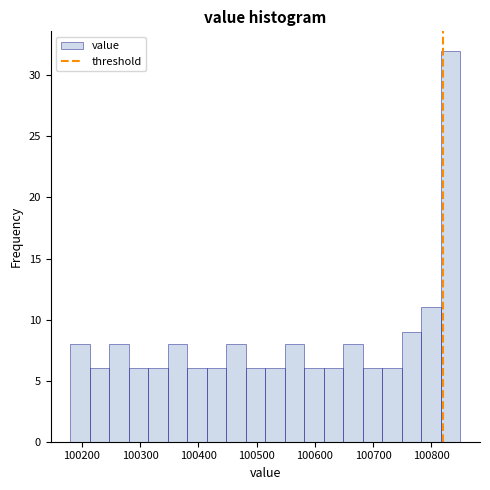

Around what value on the x-axis is the tallest bar? Give the approximate position of its centre, as read against the axis.

100830